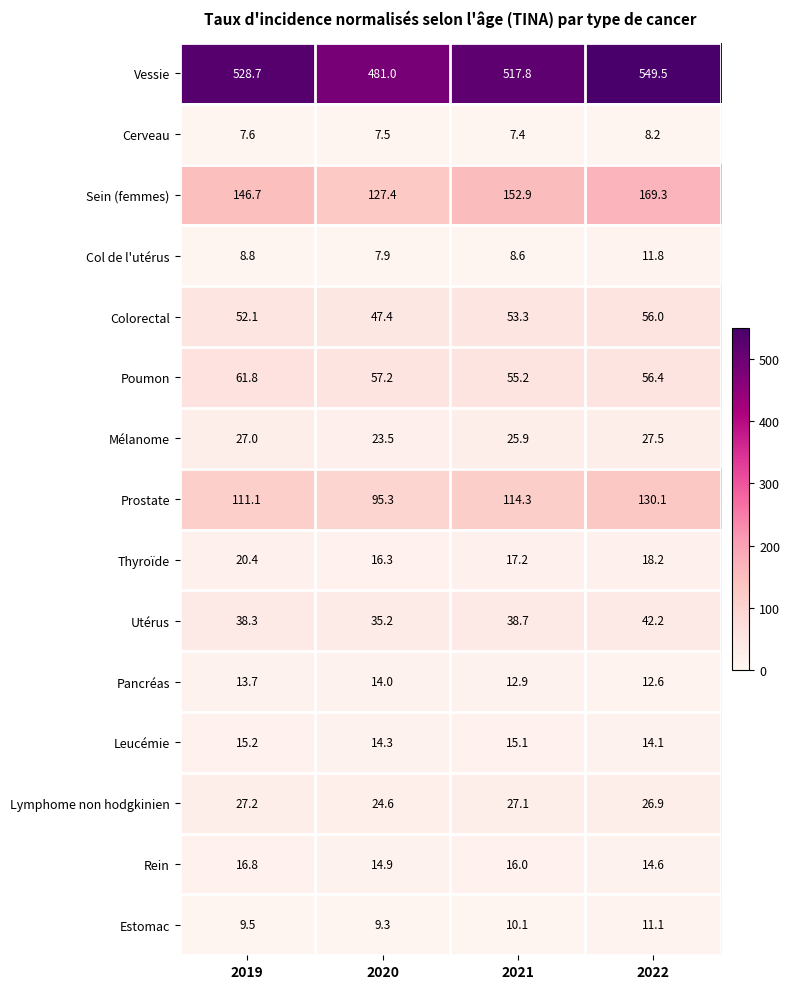

What is the total value across all series at 2022?

1148.5